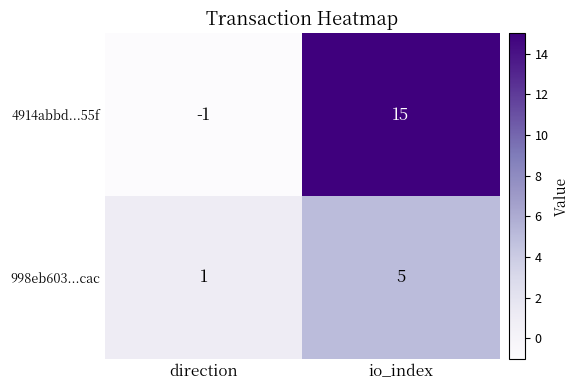

List the series in order of their peak value, lowest first.

998eb603...cac, 4914abbd...55f